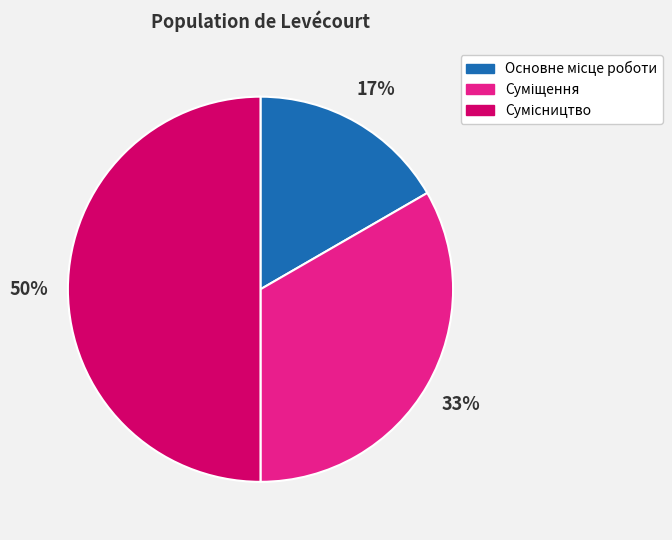

To the nearest percent, what is the difference between the largest and smallest slice percentages?

33%